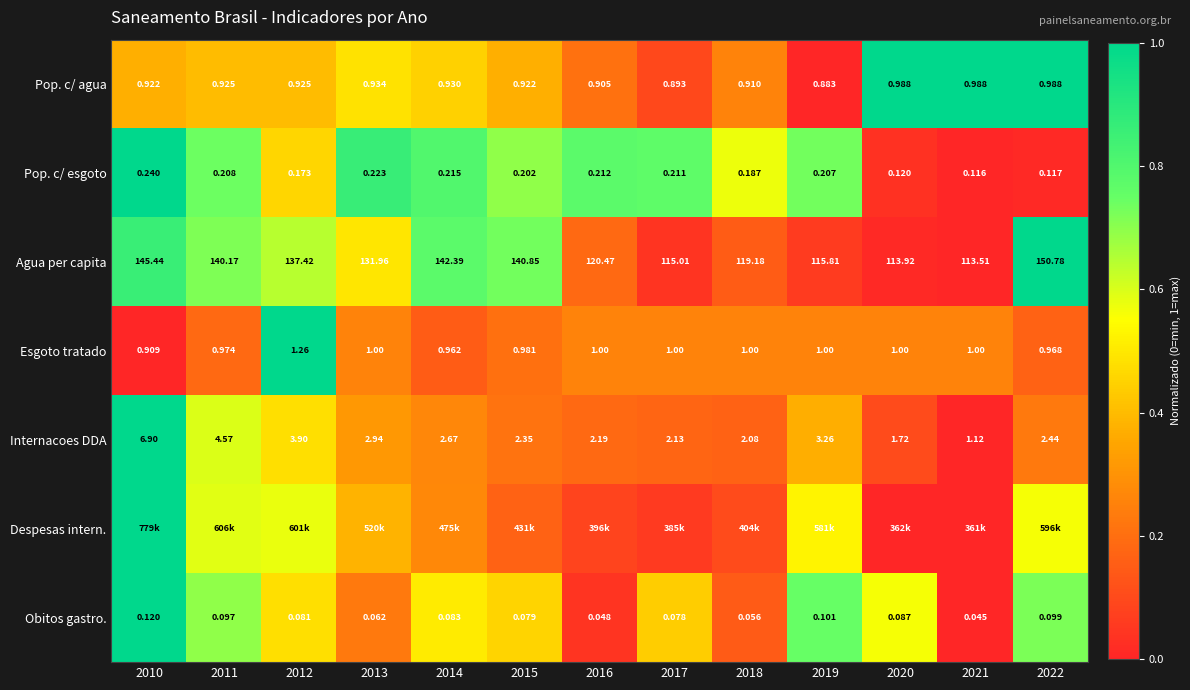

Is the value of Pop. c/ agua at 2022 greater than the value of Internacoes DDA at 2013?

No